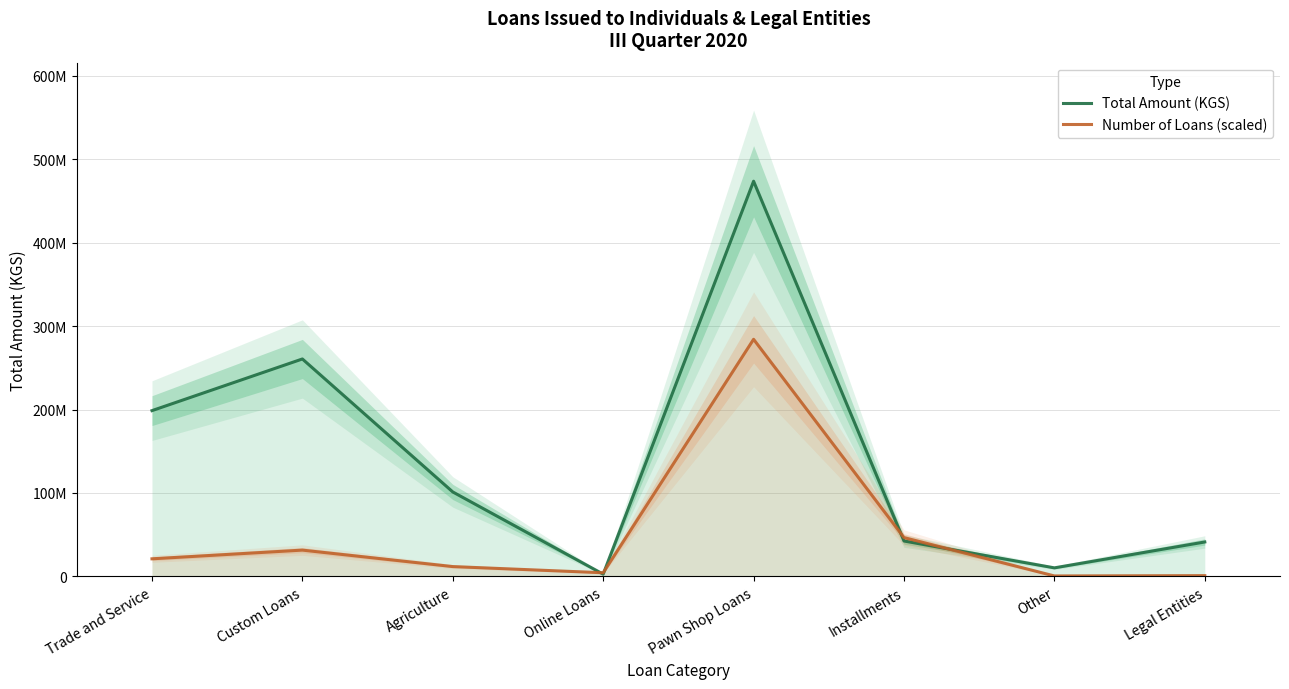

At Installments, list the series in order from smallest to largest.

Total Amount (KGS), Number of Loans (scaled)